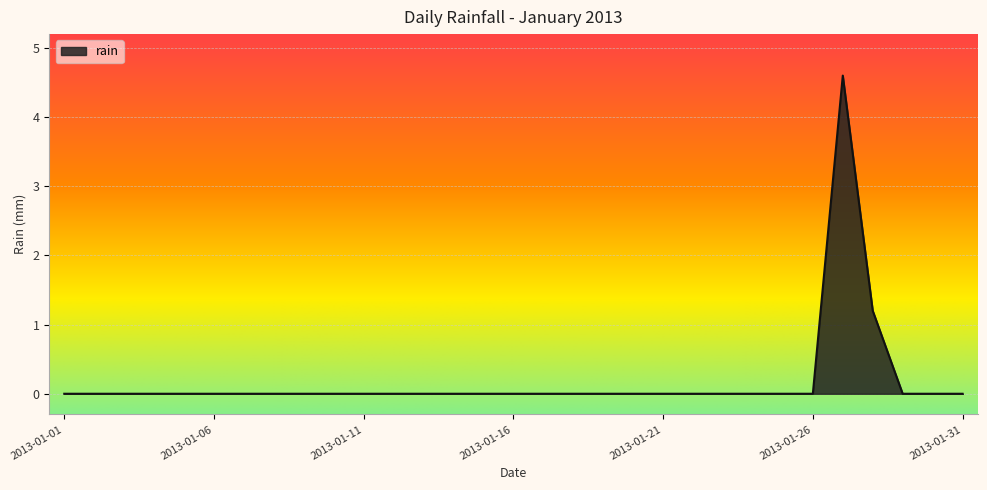

What is the greatest value displayed?

4.6